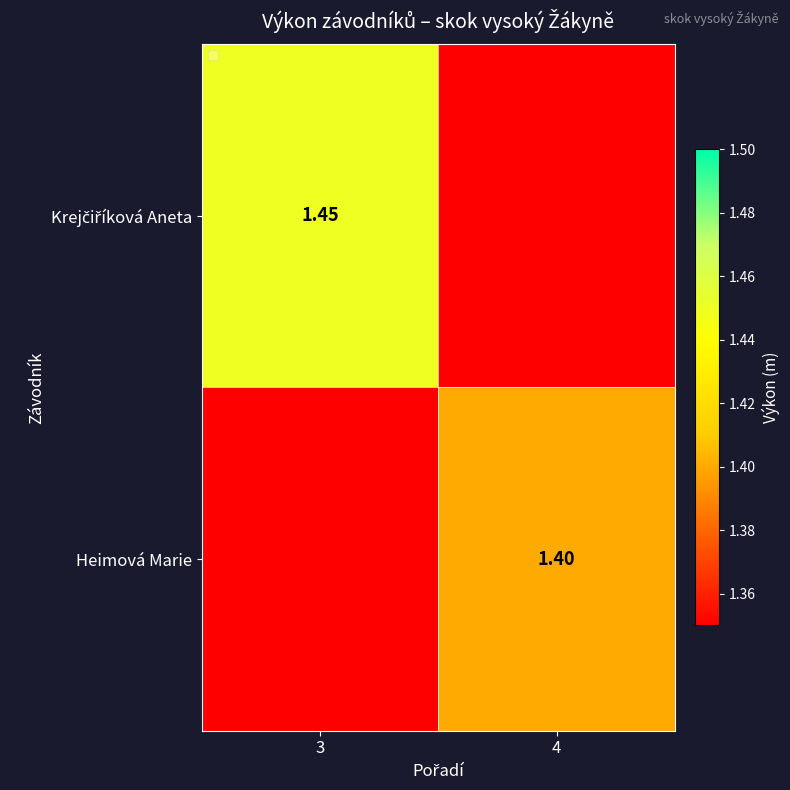

At how many categories does at least one series exceed 0?

2